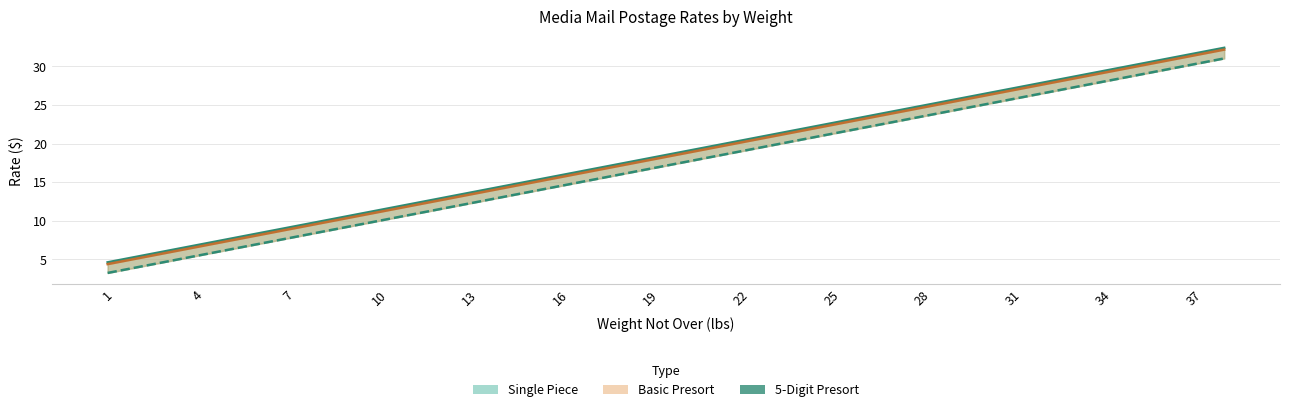

What is the sum of all Single Piece values?

703.2